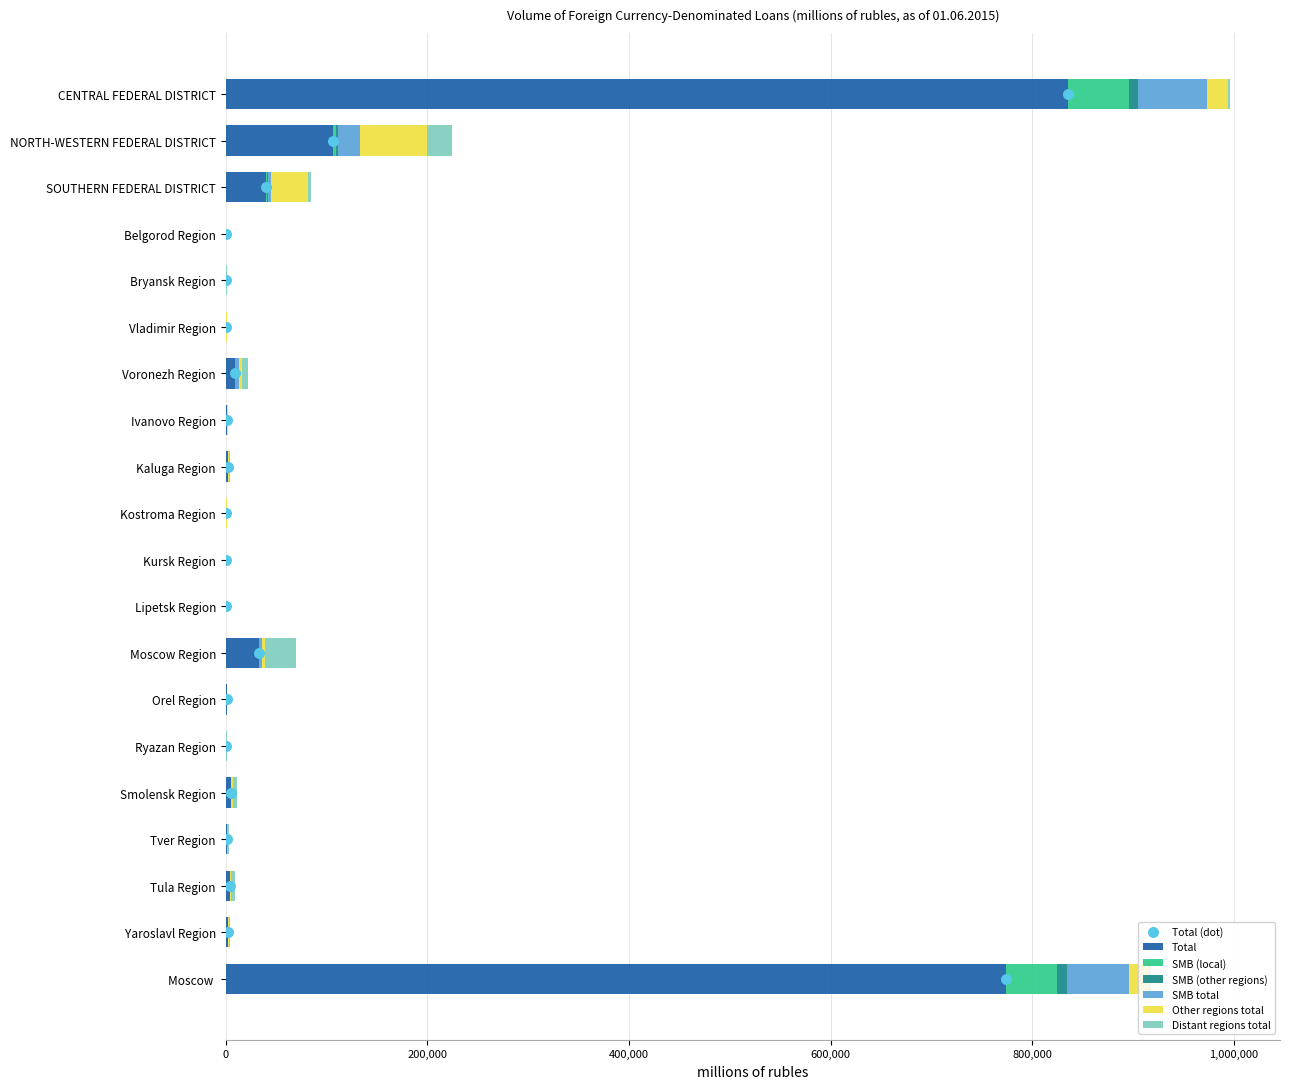

Is the value of SMB total at Ivanovo Region greater than the value of Total at Kursk Region?

Yes